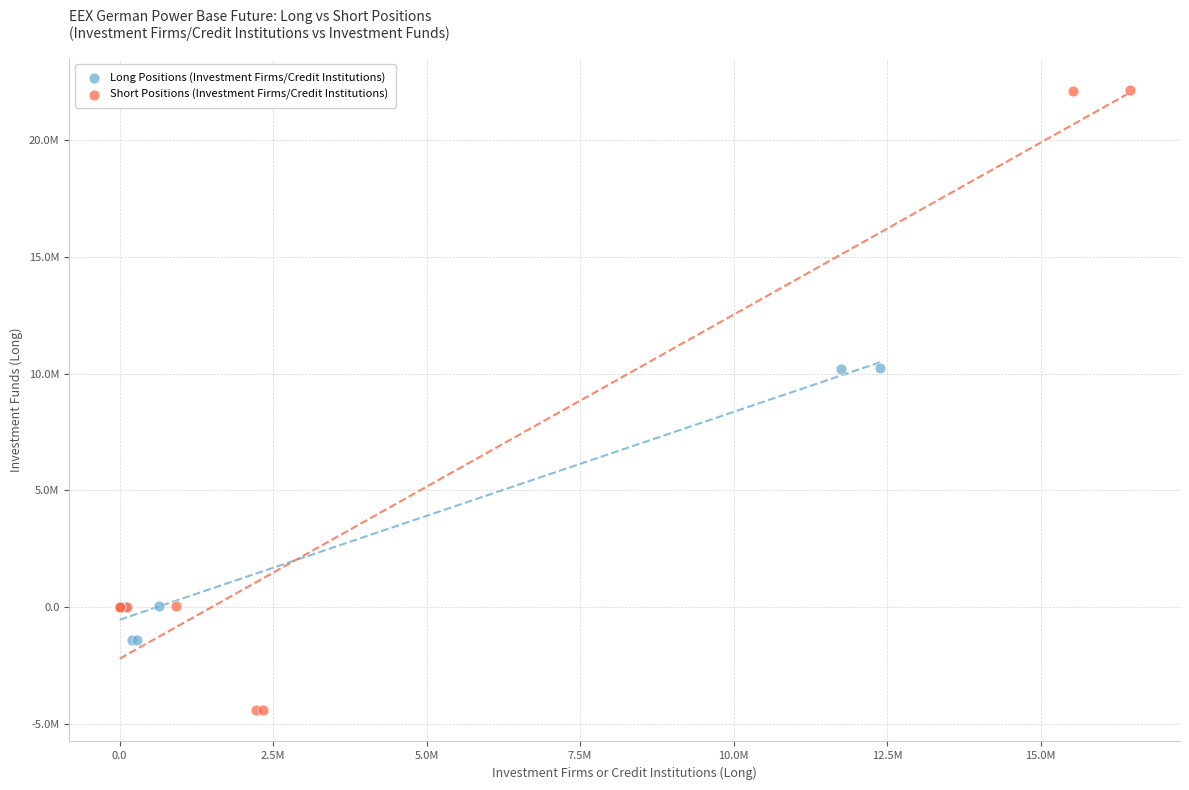

What are all the series names shown in the legend?

Long Positions (Investment Firms/Credit Institutions), Short Positions (Investment Firms/Credit Institutions)